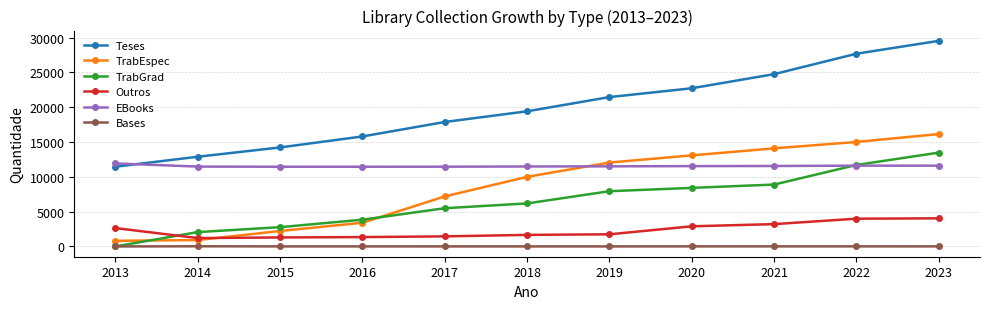

What is the value of the Outros point at the 4th from the left?

1344